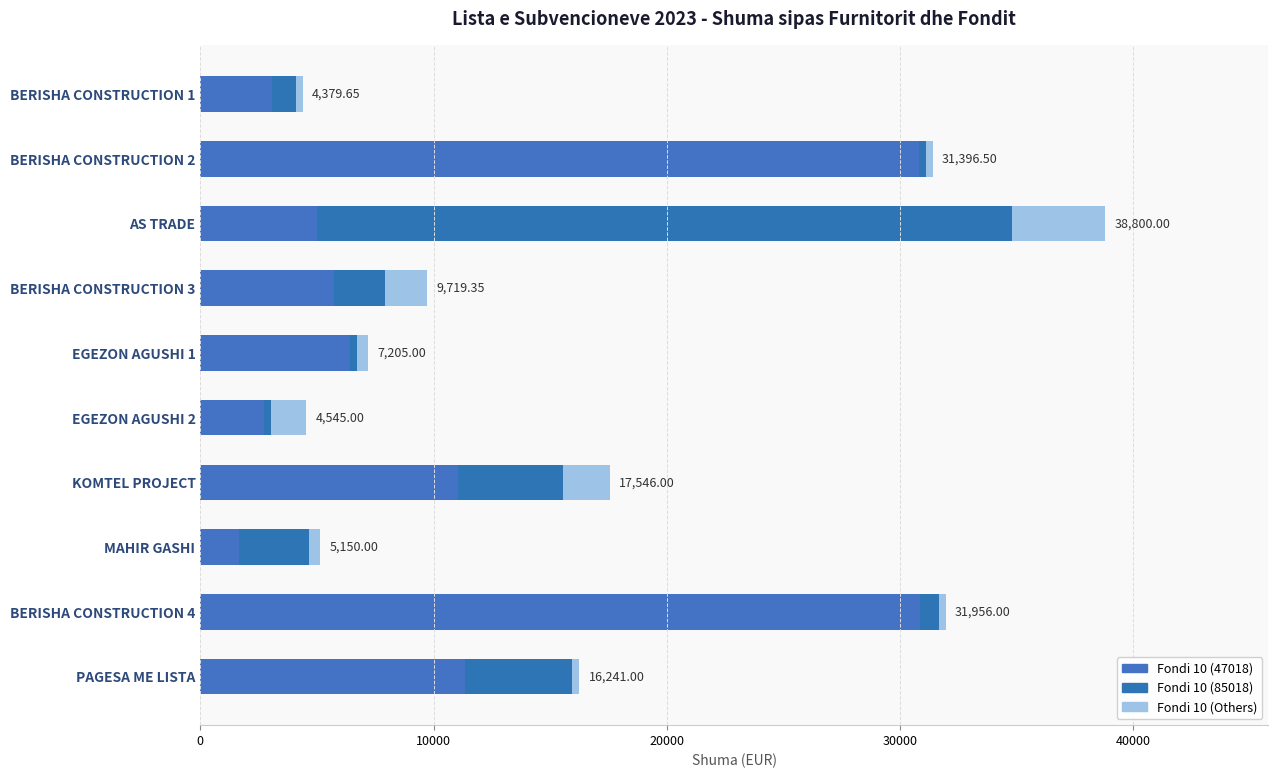

How many values in the Fondi 10 (47018) series are below 6405?

5